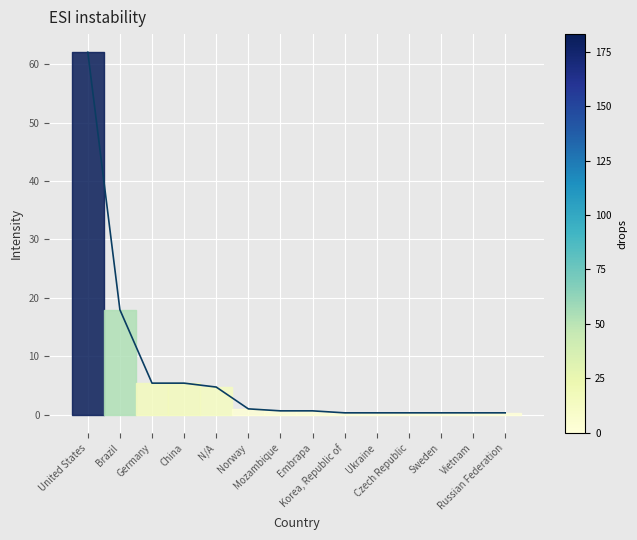

Between N/A and Czech Republic, which is larger?

N/A